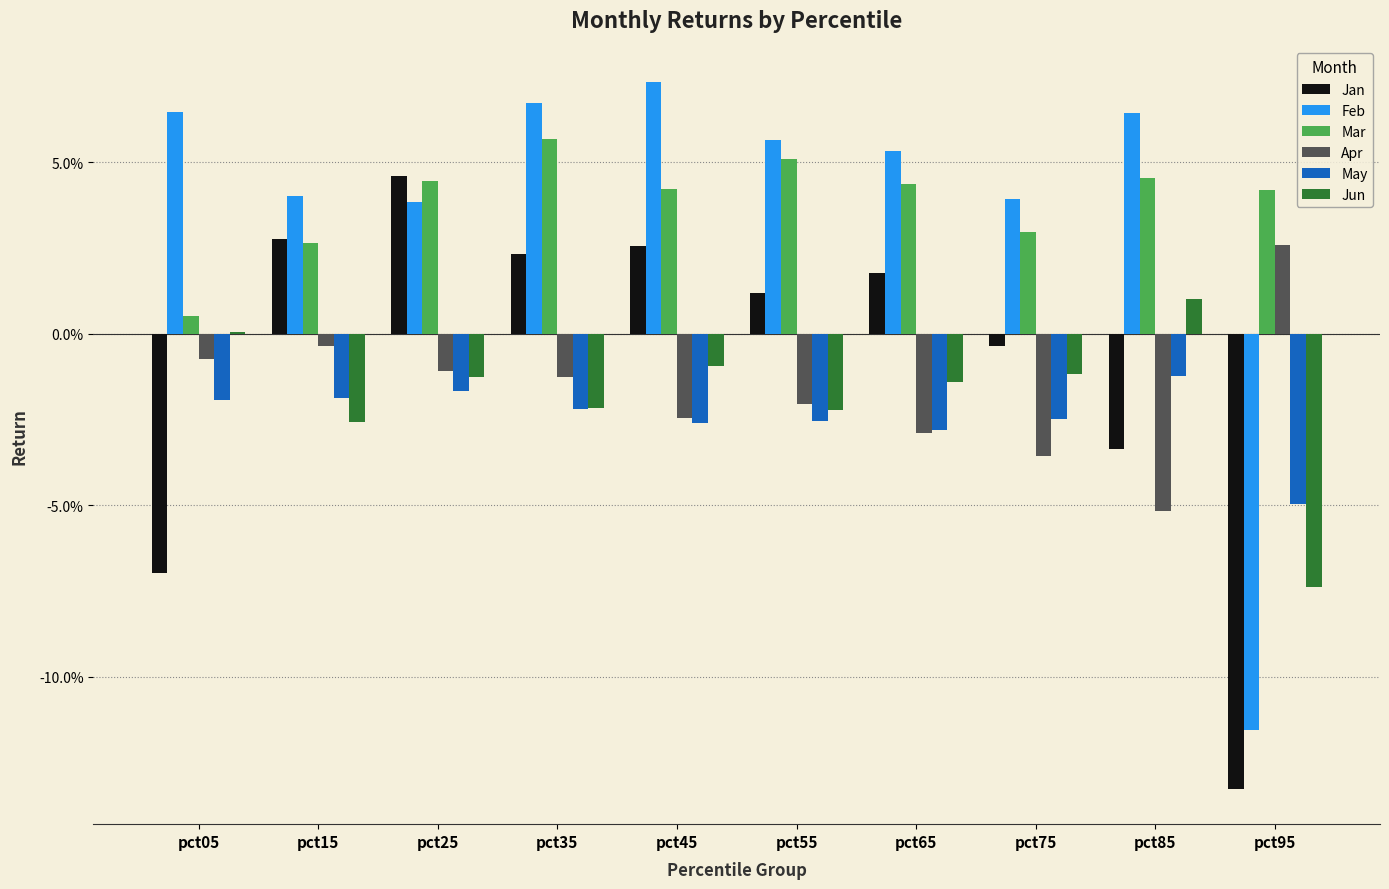

Are the bars horizontal?

No